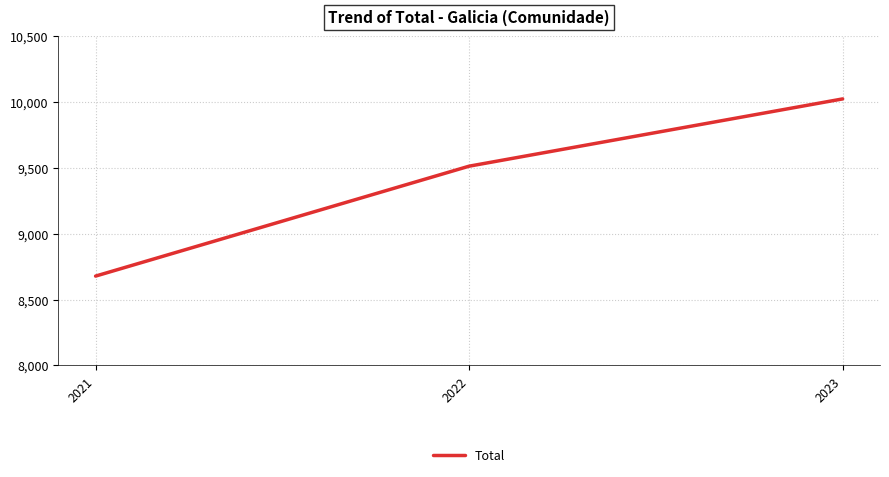

List the labels in order of value, largest first.

2023, 2022, 2021